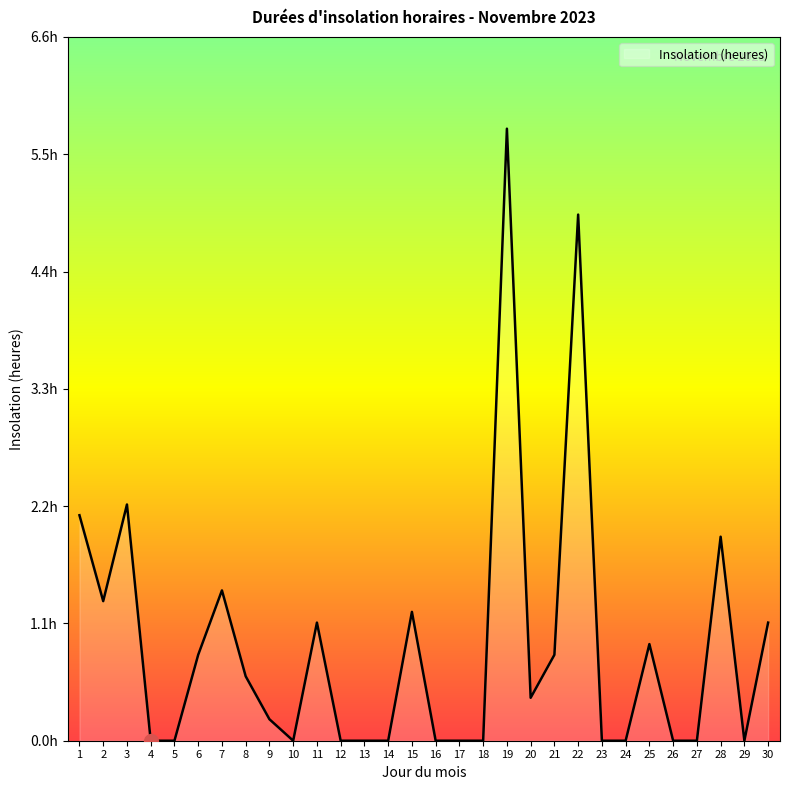

Where is the first local minimum?

2